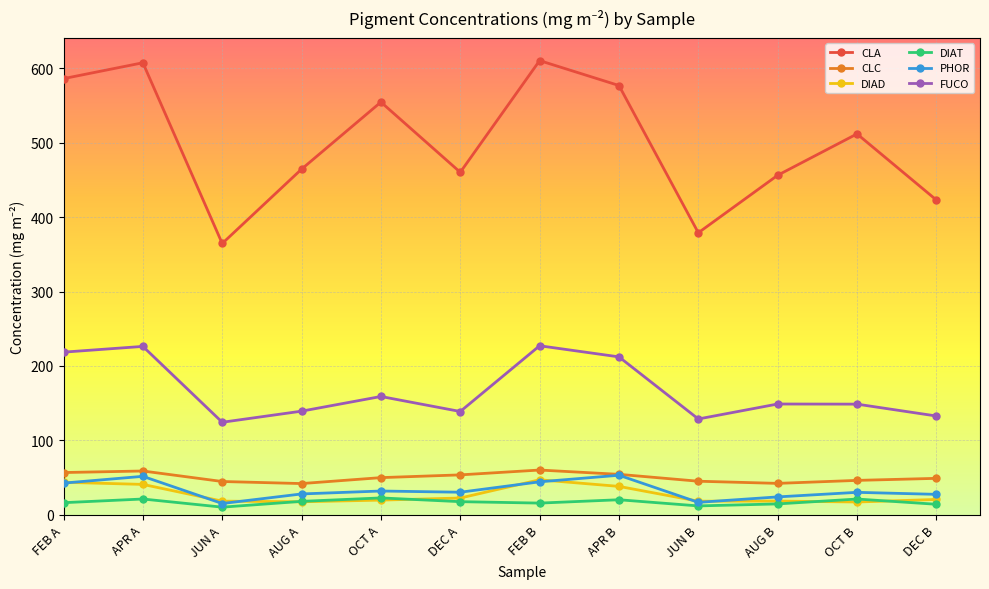

What is the maximum value for PHOR?

53.2